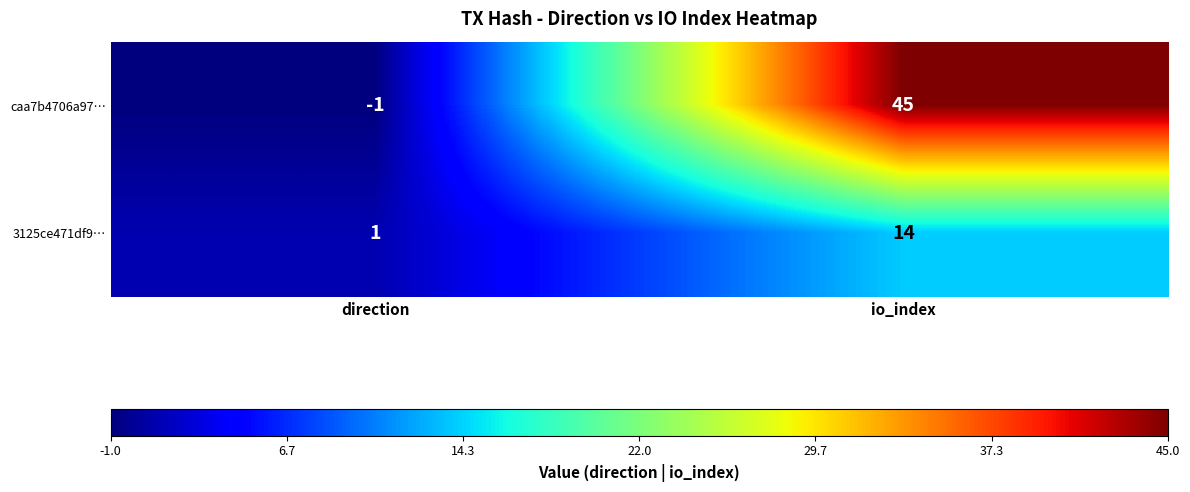

What is the sum of the 3125ce471df9… values at direction and io_index?

15